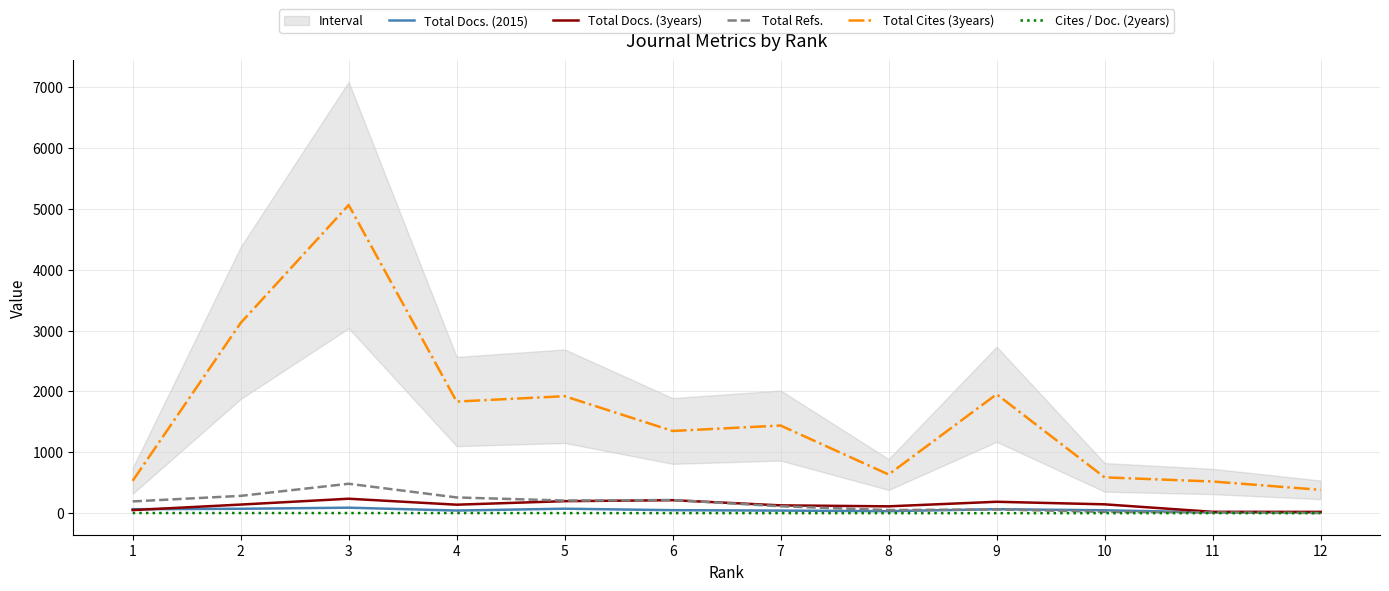

At which category does the chart reach its minimum across all series?

10